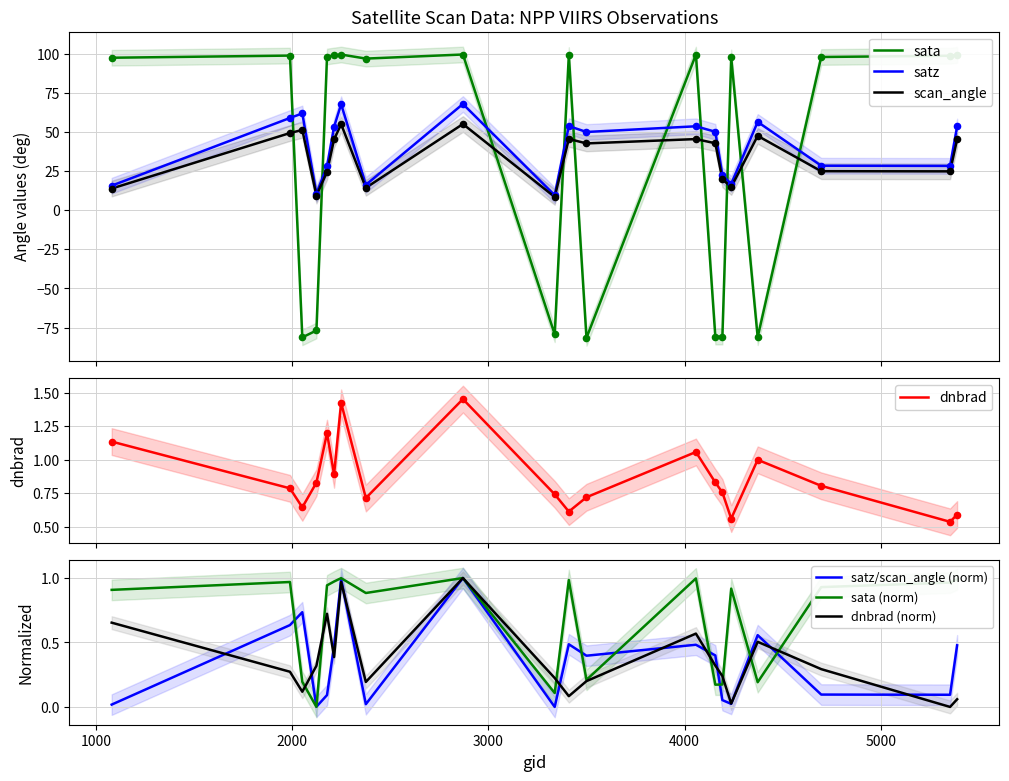

Which series reaches the maximum Y coordinate?

sata